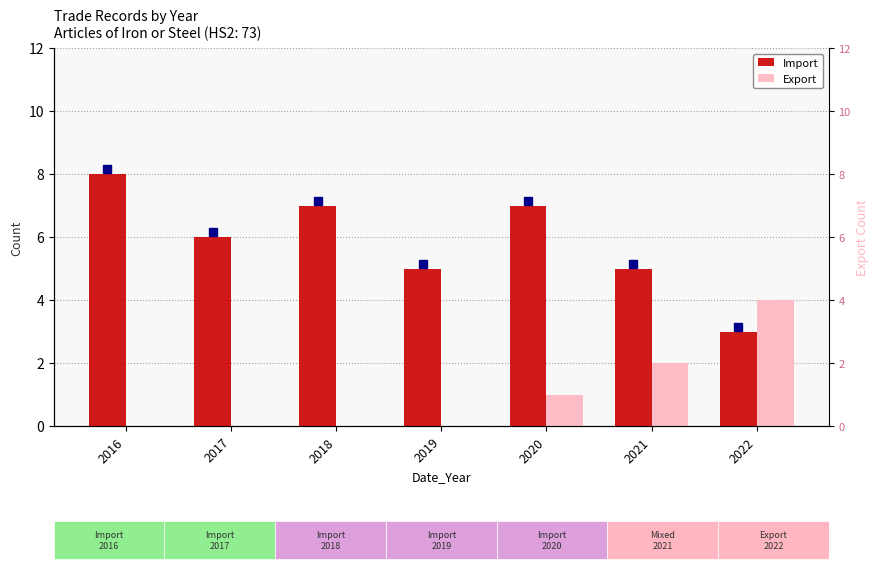

What is the sum of the Import values at 2016 and 2019?

13